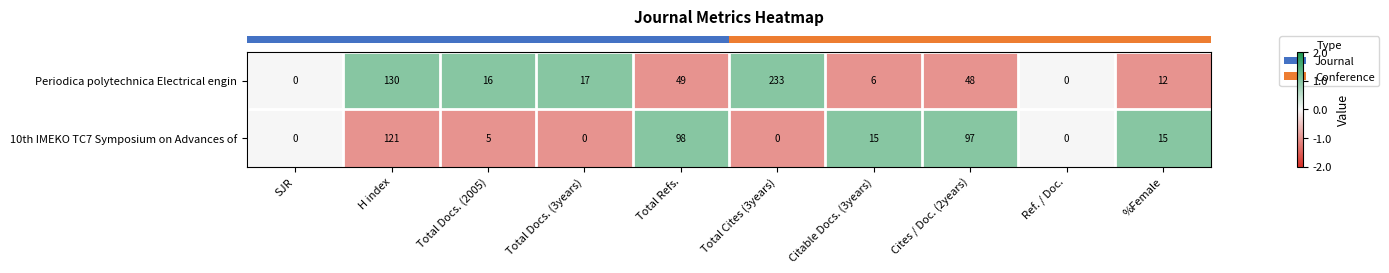

Count the number of data series in this chart.

2